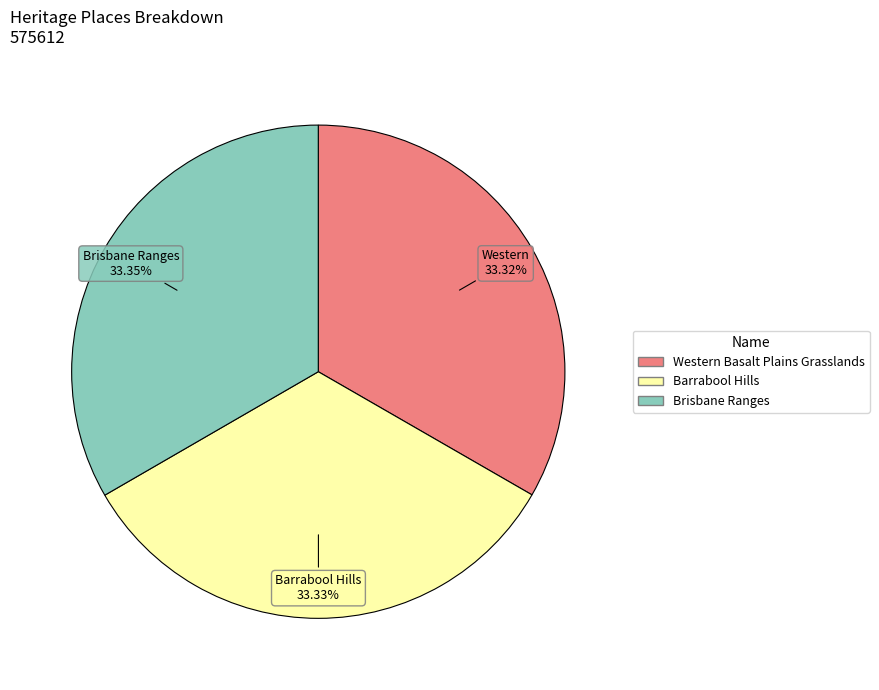

To the nearest percent, what percentage of the pie is Barrabool Hills?

33%